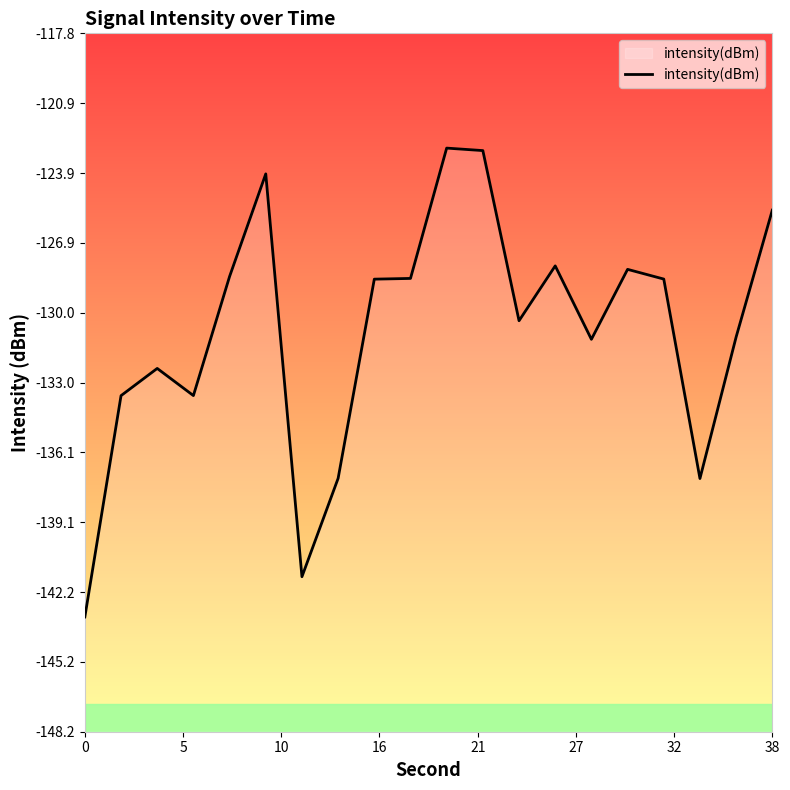

What is the average value?

-130.8